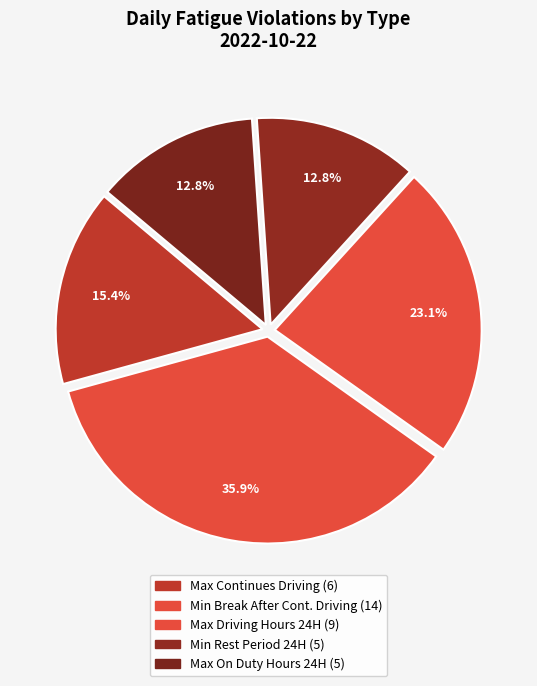

Rank the categories by value from lowest to highest.

Minimum continues rest period in 24 Hour Cycle, Max on Duty Hours in 24 Hour Cycle, Max Continues Driving, Max Driving Hours in 24 Hour Cycle, Min Break After Continues Driving